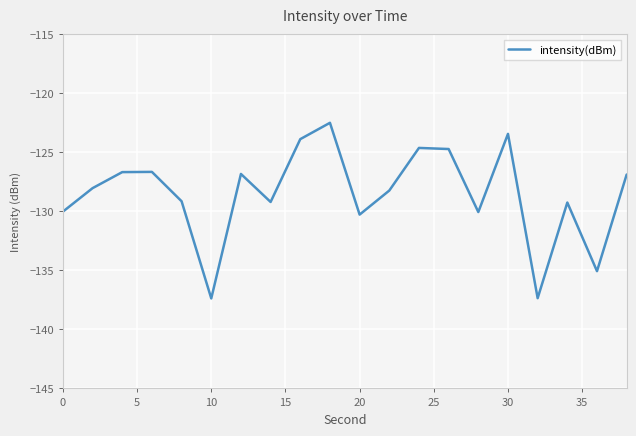

What is the maximum value shown in the chart?

-122.5